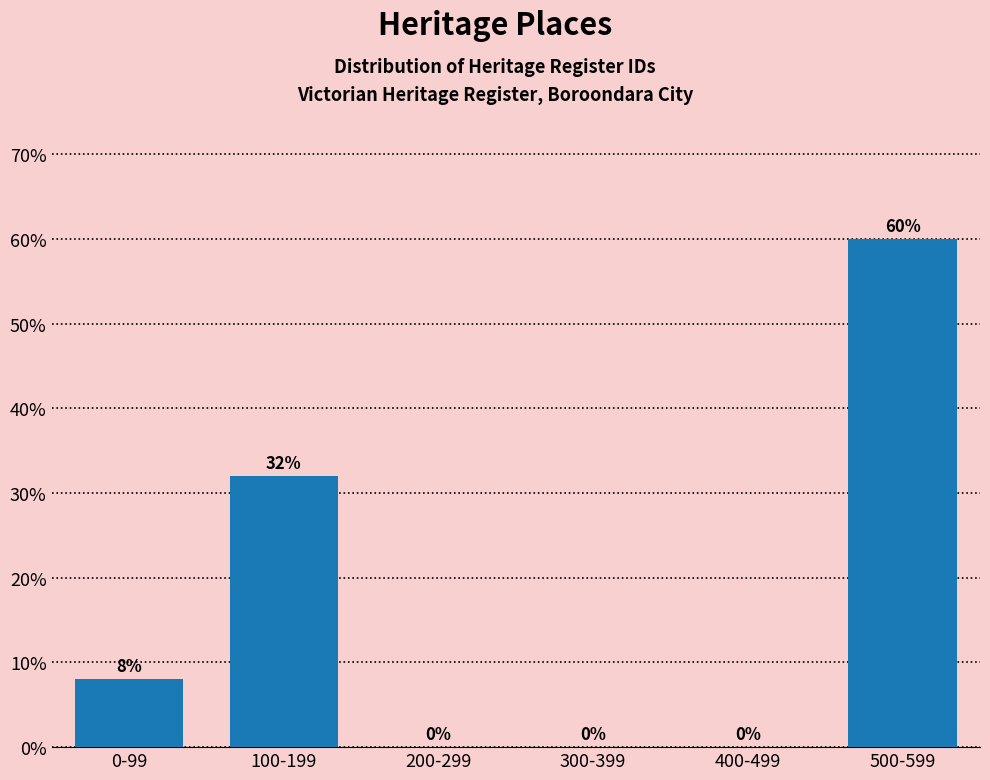

Reading left to right, list all the values displayed in this chart.

0-99=8	100-199=32	200-299=0	300-399=0	400-499=0	500-599=60